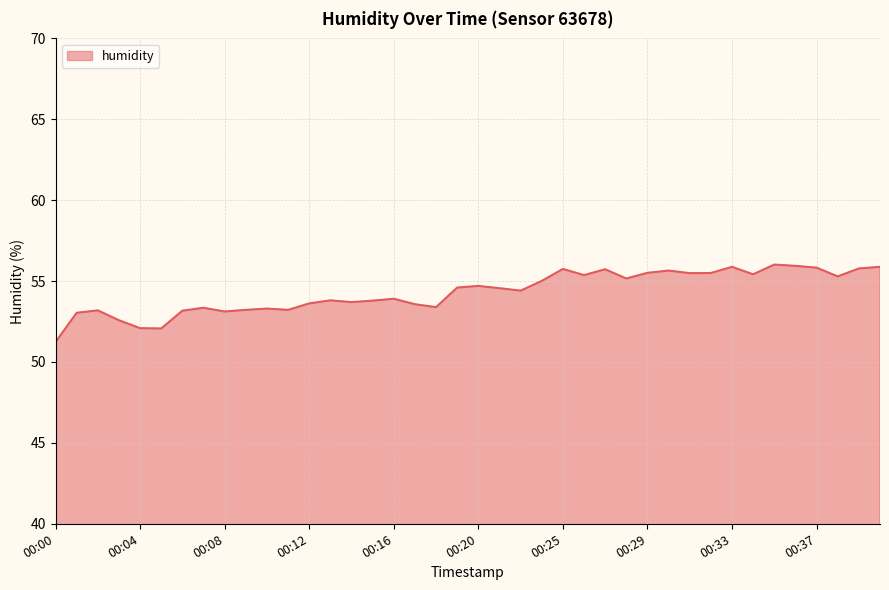

What is the difference between the maximum and minimum values?

4.8